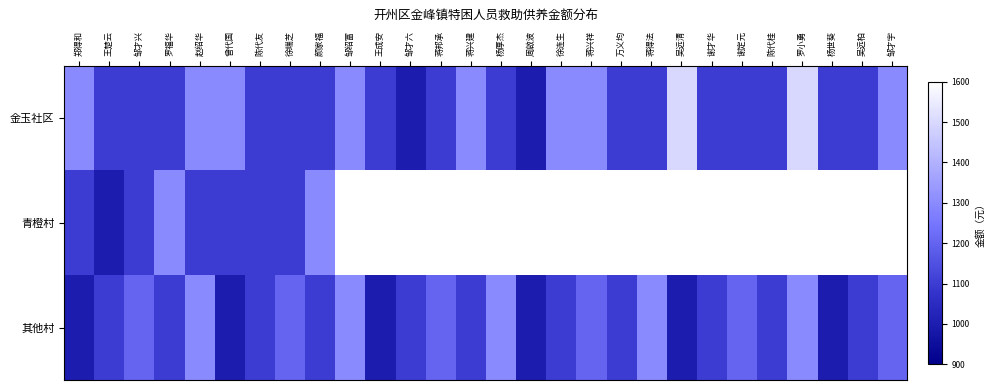

What is the difference between the maximum and minimum values in the 其他村 series?

300.0